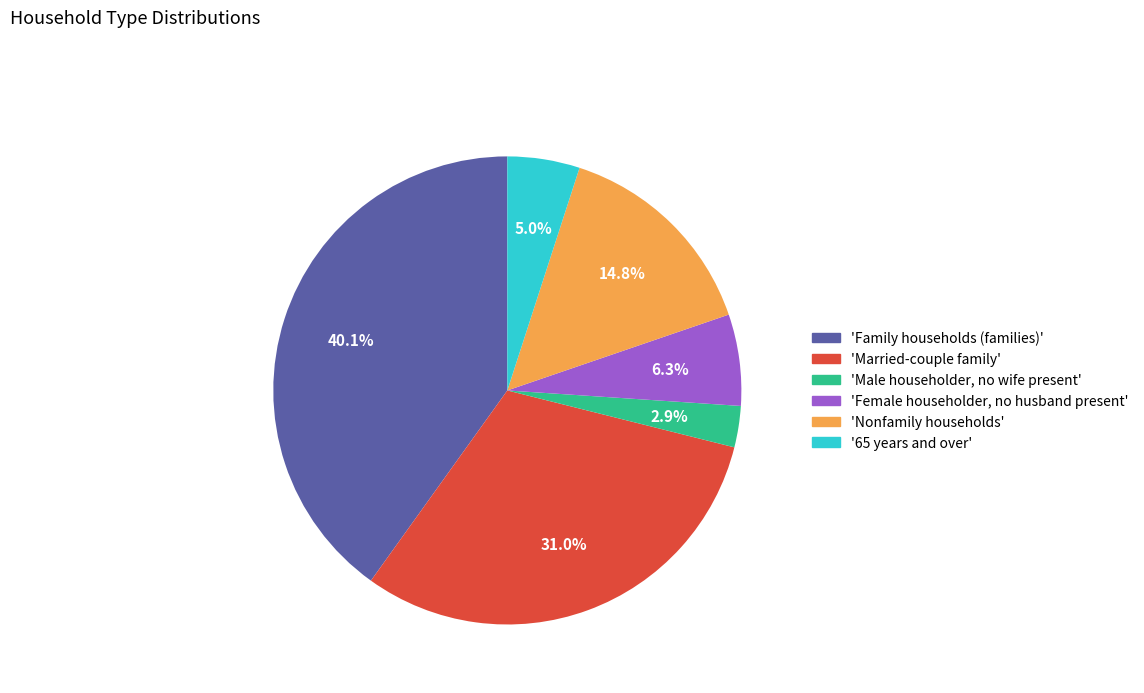

Is there any slice that represents more than half of the pie?

No